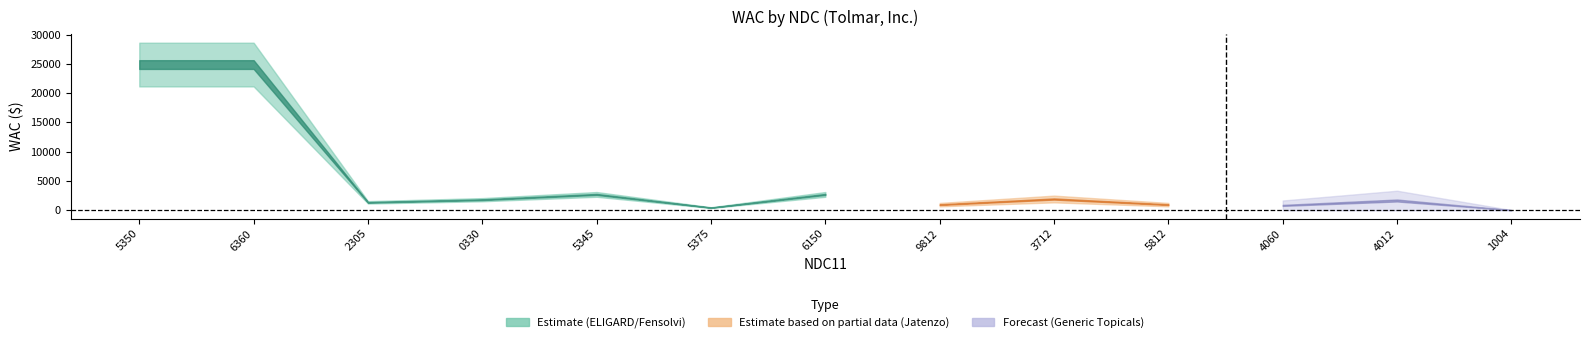

What is the difference between the maximum and second lowest values?

24440.0